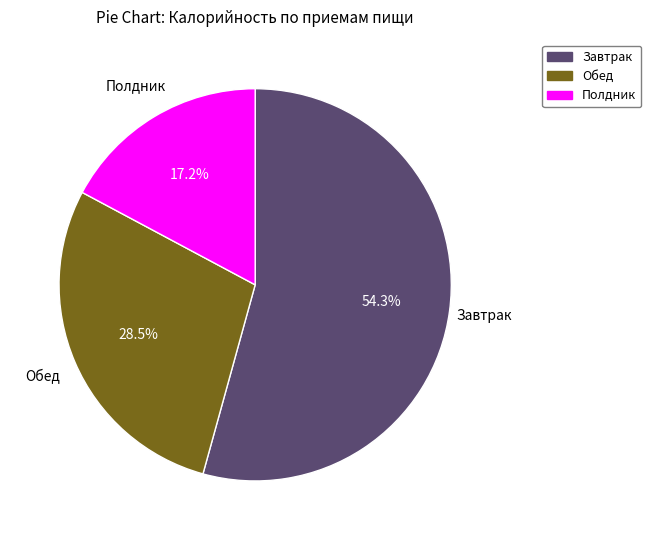

Is there a majority slice in this chart?

Yes